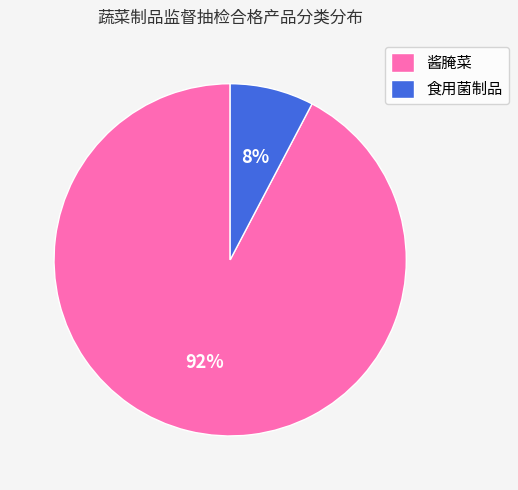

Which has a higher value, 食用菌制品 or 酱腌菜?

酱腌菜